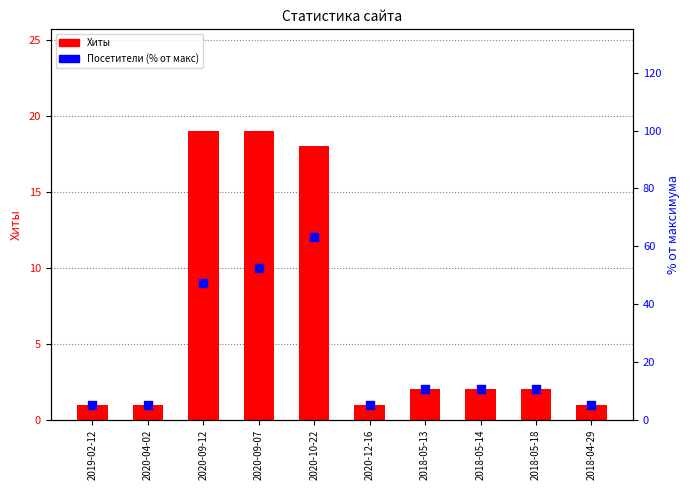

Is the value of Посетители (% от макс) at 2020-12-16 greater than the value of Хиты at 2020-09-07?

No